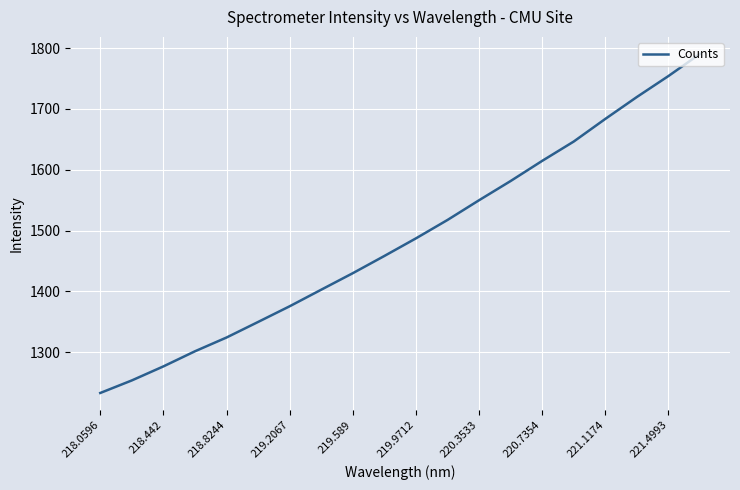

Reading left to right, extract all data points from this chart.

1233.1	1253.7	1276.8	1301.6	1324.3	1349.8	1375.6	1402.9	1430.0	1458.3	1487.3	1517.5	1550.0	1581.6	1614.7	1646.5	1683.7	1719.7	1754.2	1790.7